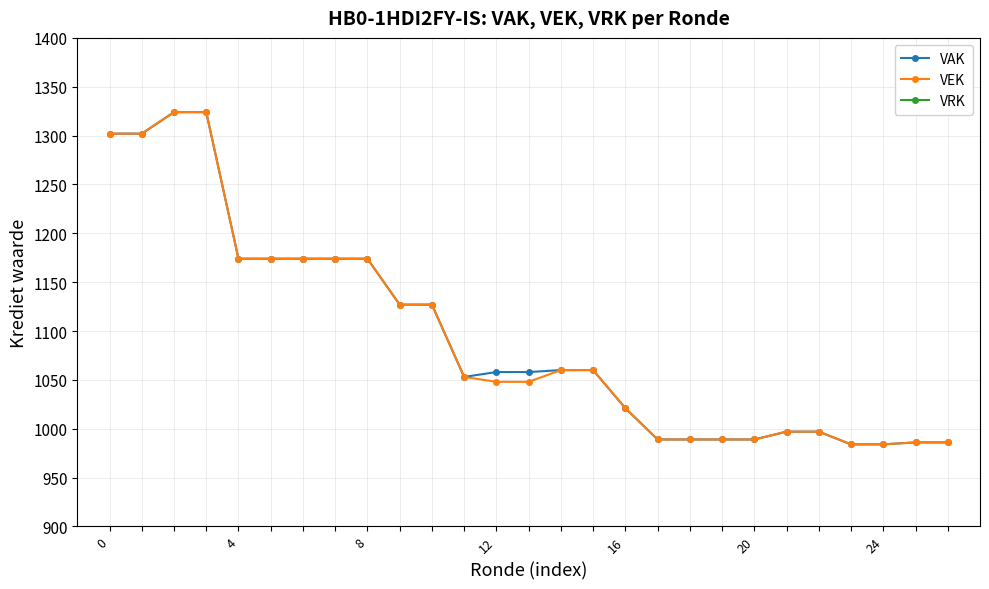

Which series has the widest spread of values?

VAK